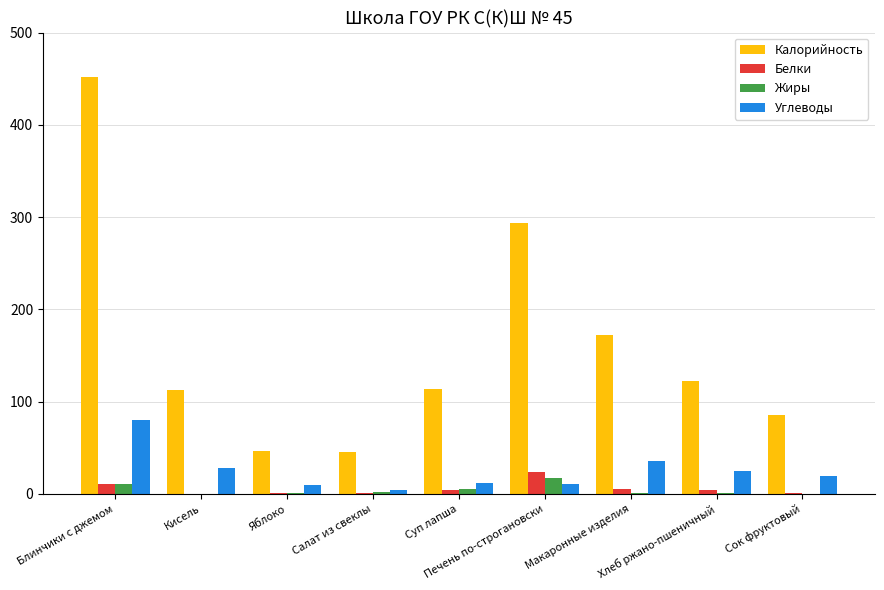

The value of Жиры at Суп лапша is 5.6. True or false?

True